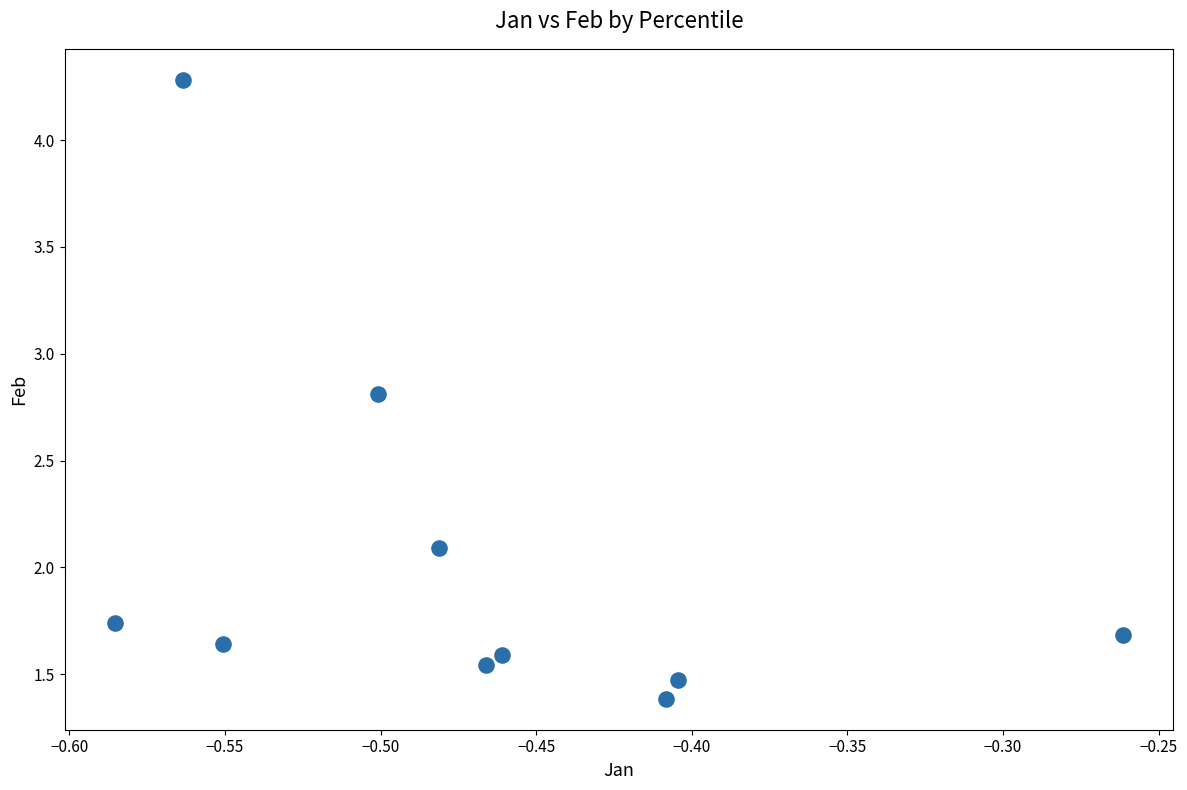

What Y value in the scatter plot is closest to 2?

2.1